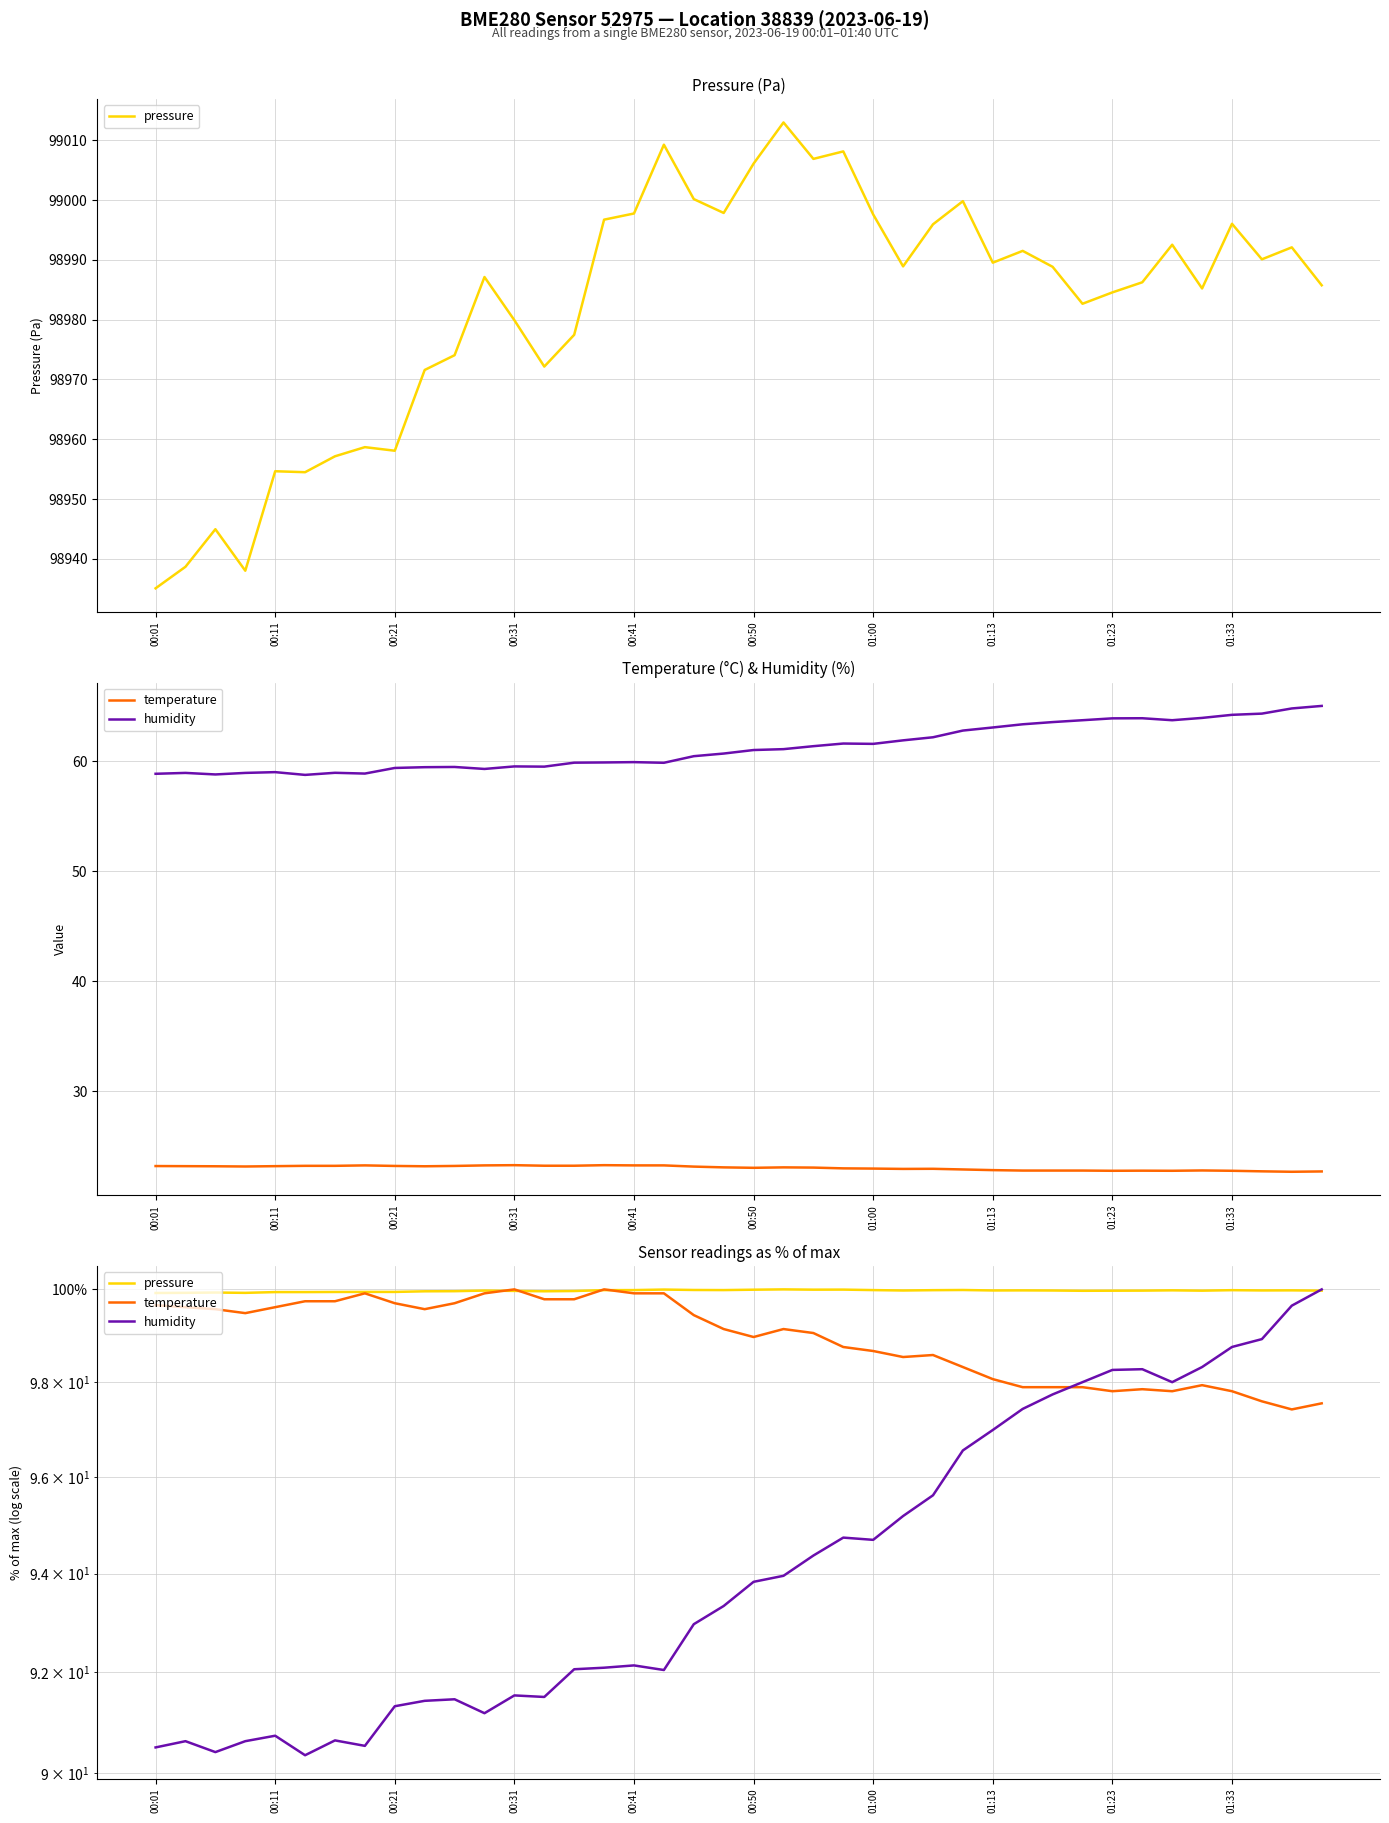

Which series has the widest spread of values?

humidity